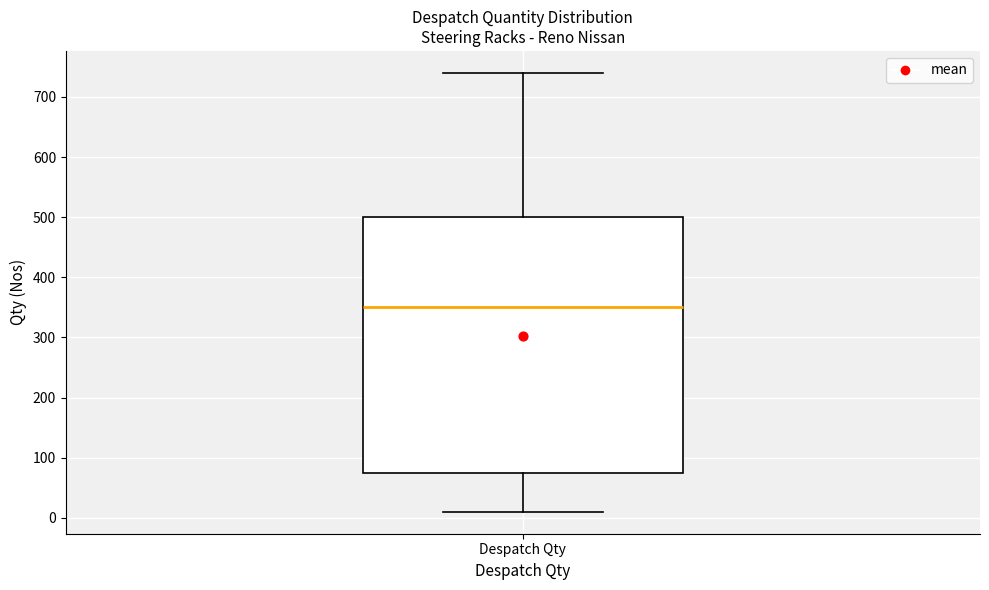

Read this box plot against the y-axis: the position of the median line, the range covered by the box, and the ends of both whiskers. The values are not printed on the chart, so give them approximately, as read against the axis.

median 350, box 70 to 500, whiskers 10 to 740